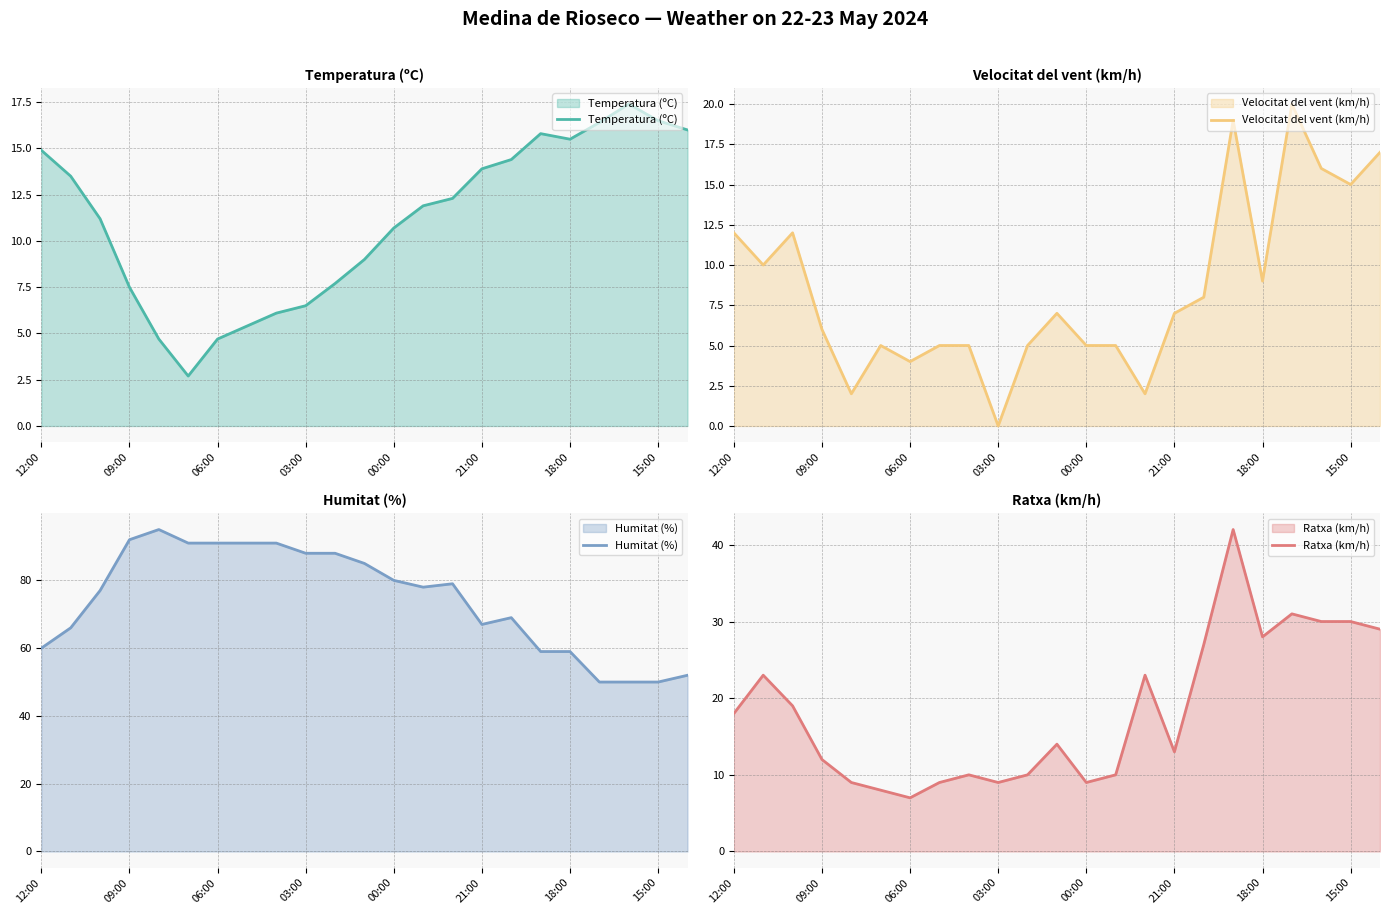

At which category is the sum across all series the highest?

17